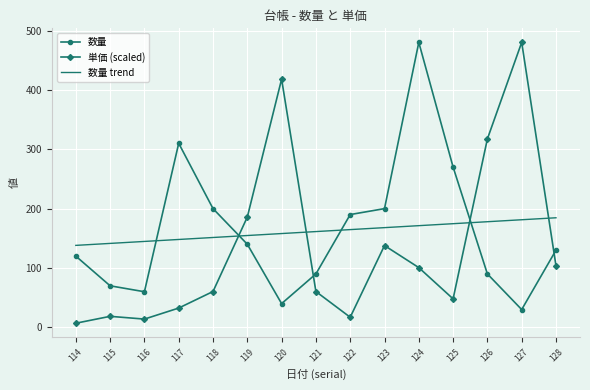

What is the difference between the maximum and minimum values in the 数量 trend series?

46.5